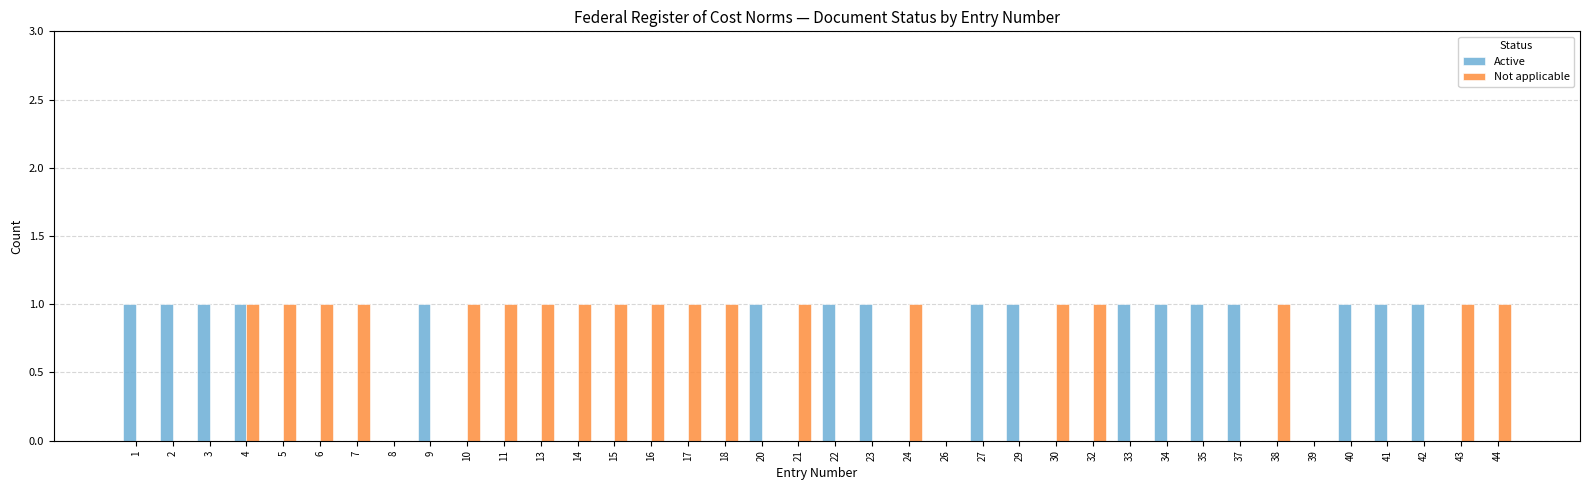

What are all the series names shown in the legend?

Active, Not applicable